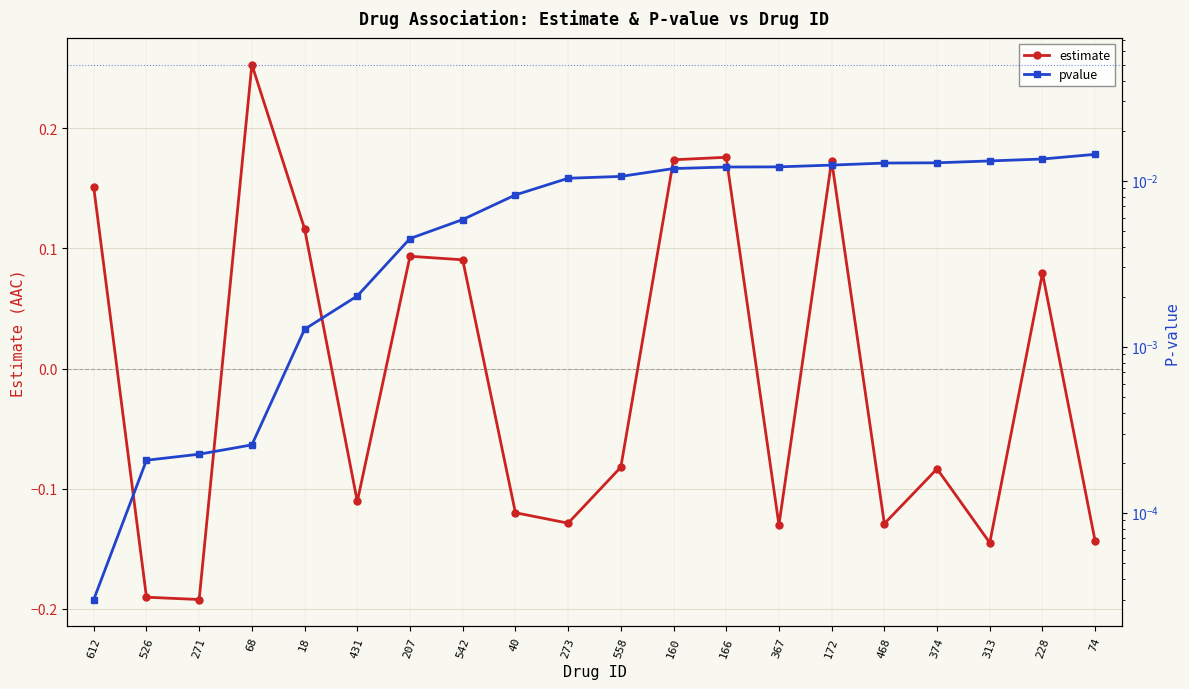

What is the greatest value displayed?

0.3